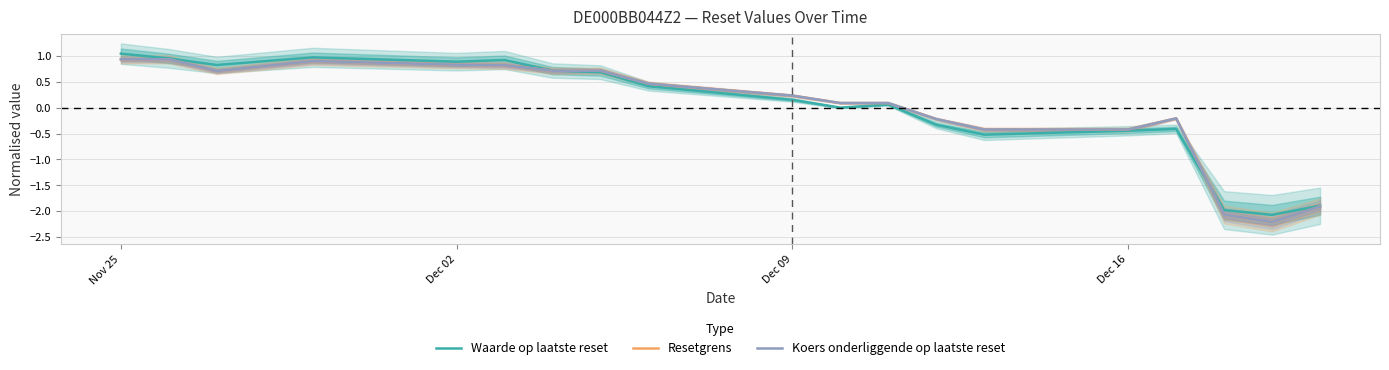

What are all the series names shown in the legend?

Waarde op laatste reset, Resetgrens, Koers onderliggende op laatste reset